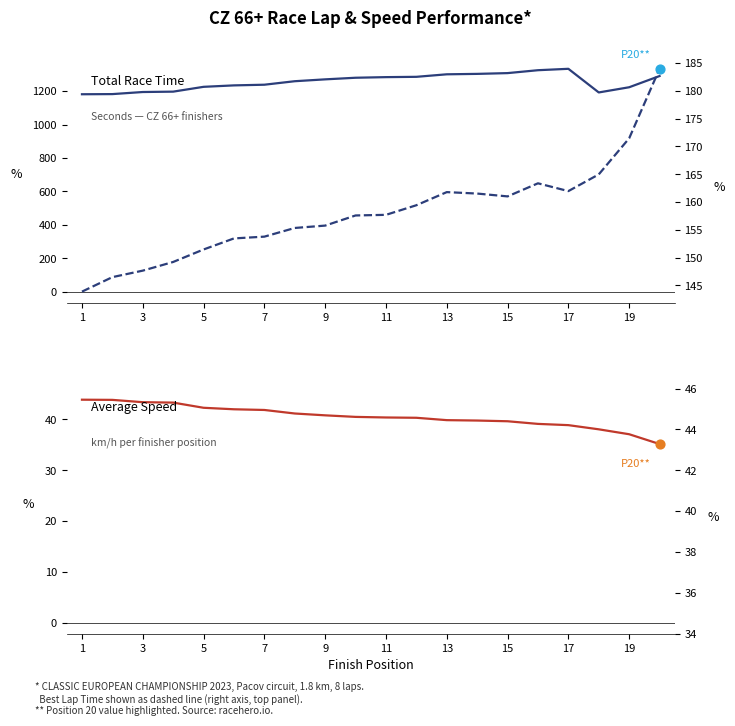

Which series reaches the maximum Y coordinate?

Total Time (s)